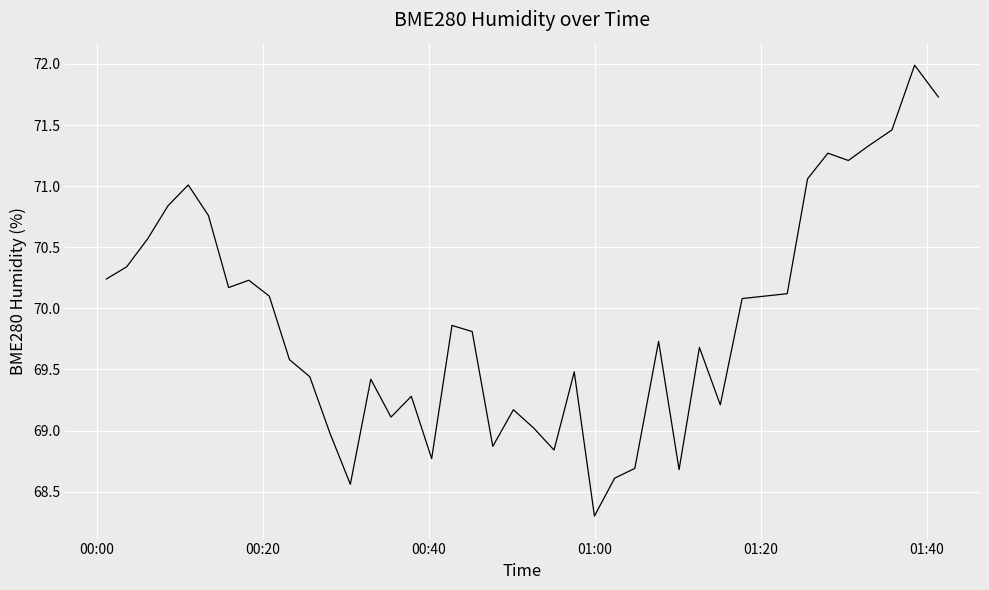

What is the greatest value displayed?

72.0